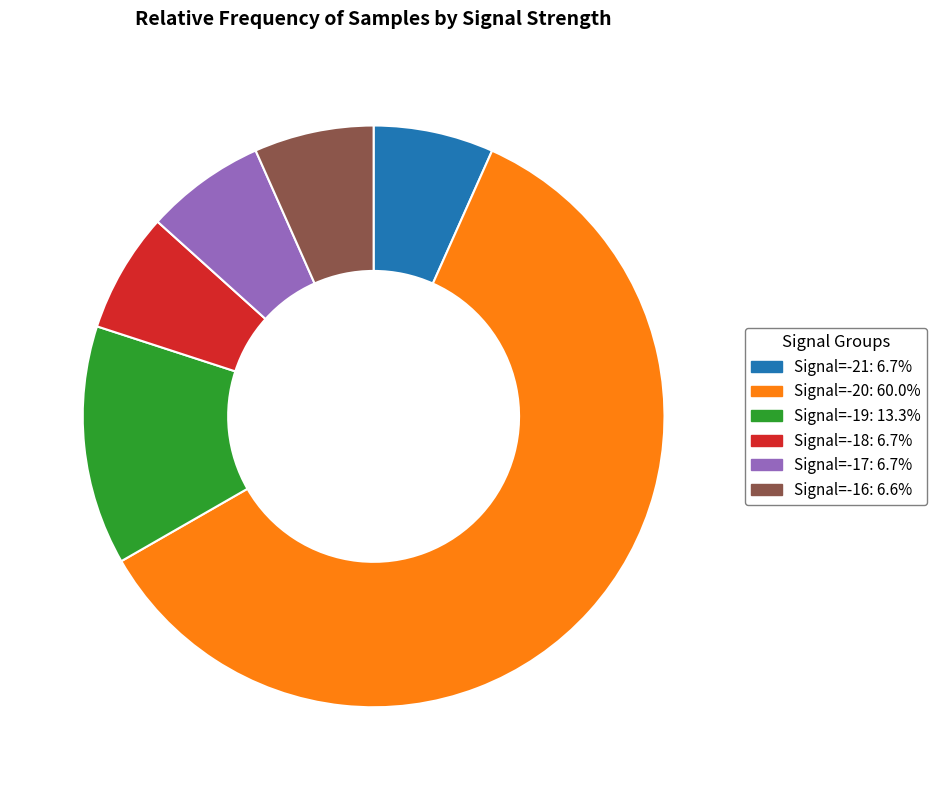

True or false: Signal=-21 accounts for 7% of the total.

True